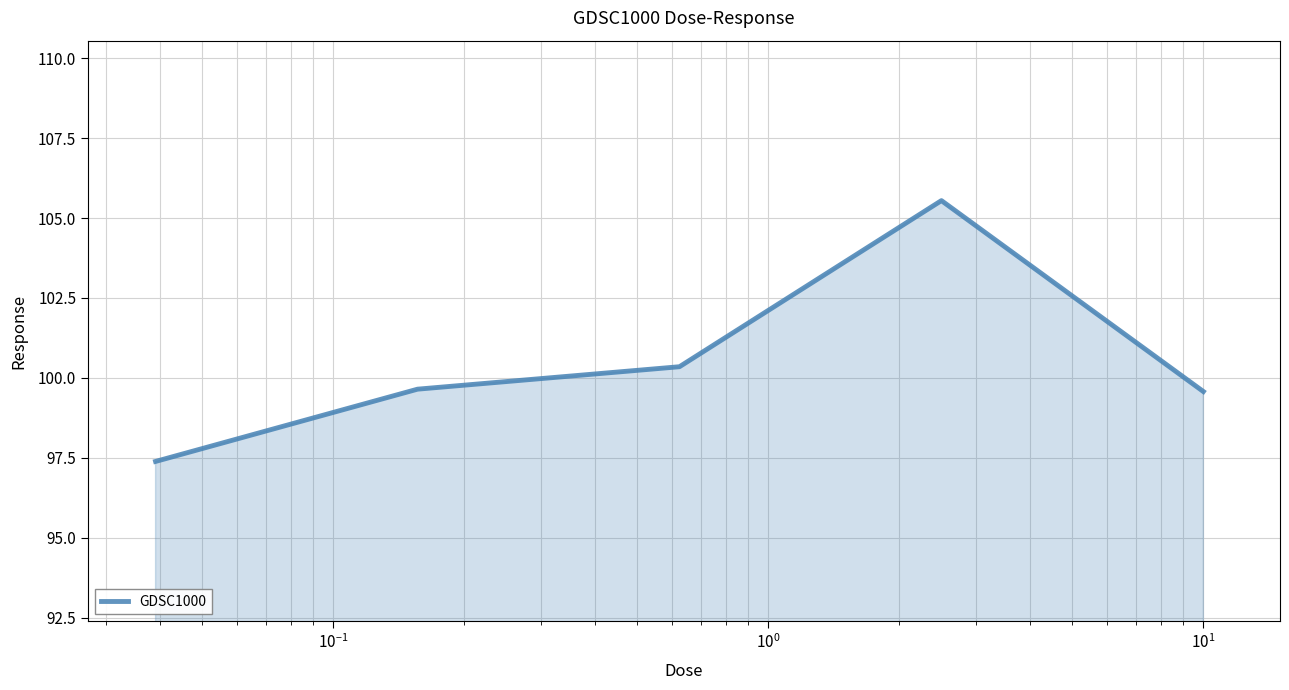

What is the greatest value displayed?

105.5